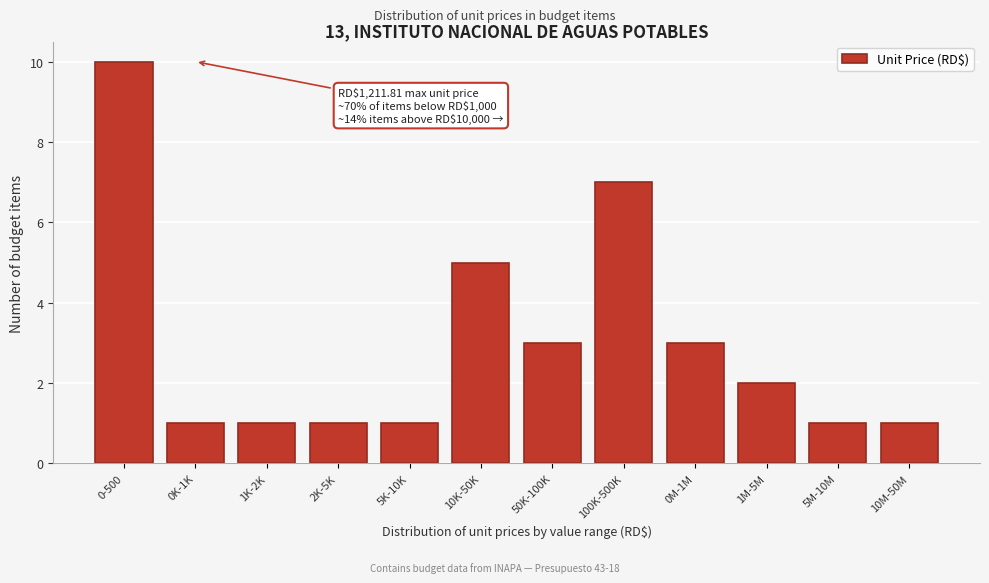

Reading right to left, list all the values displayed in this chart.

1	1	2	3	7	3	5	1	1	1	1	10